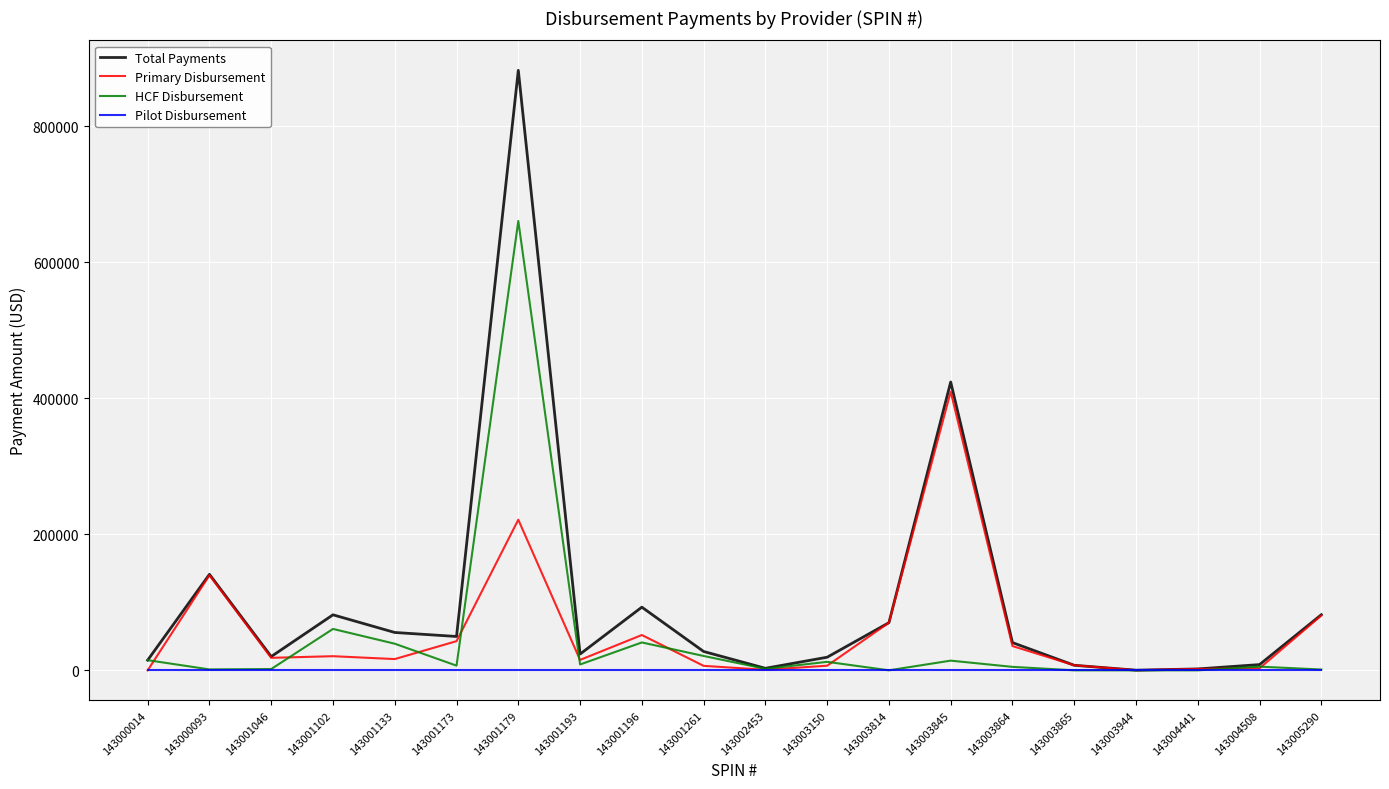

At which category is the sum across all series the highest?

143001179